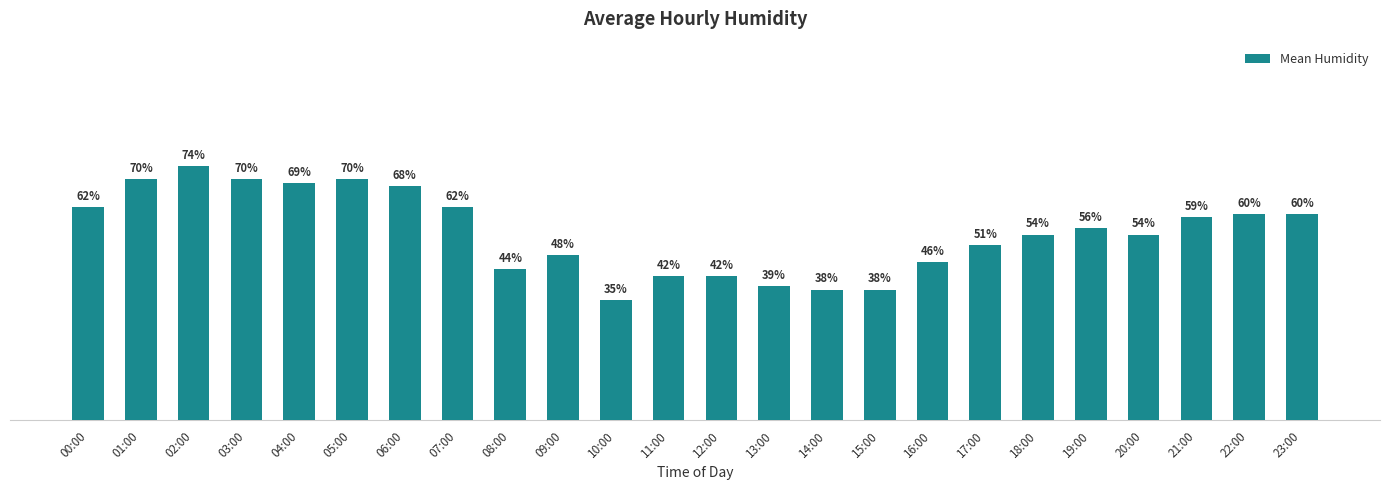

At which category does the chart reach its minimum across all series?

10:00